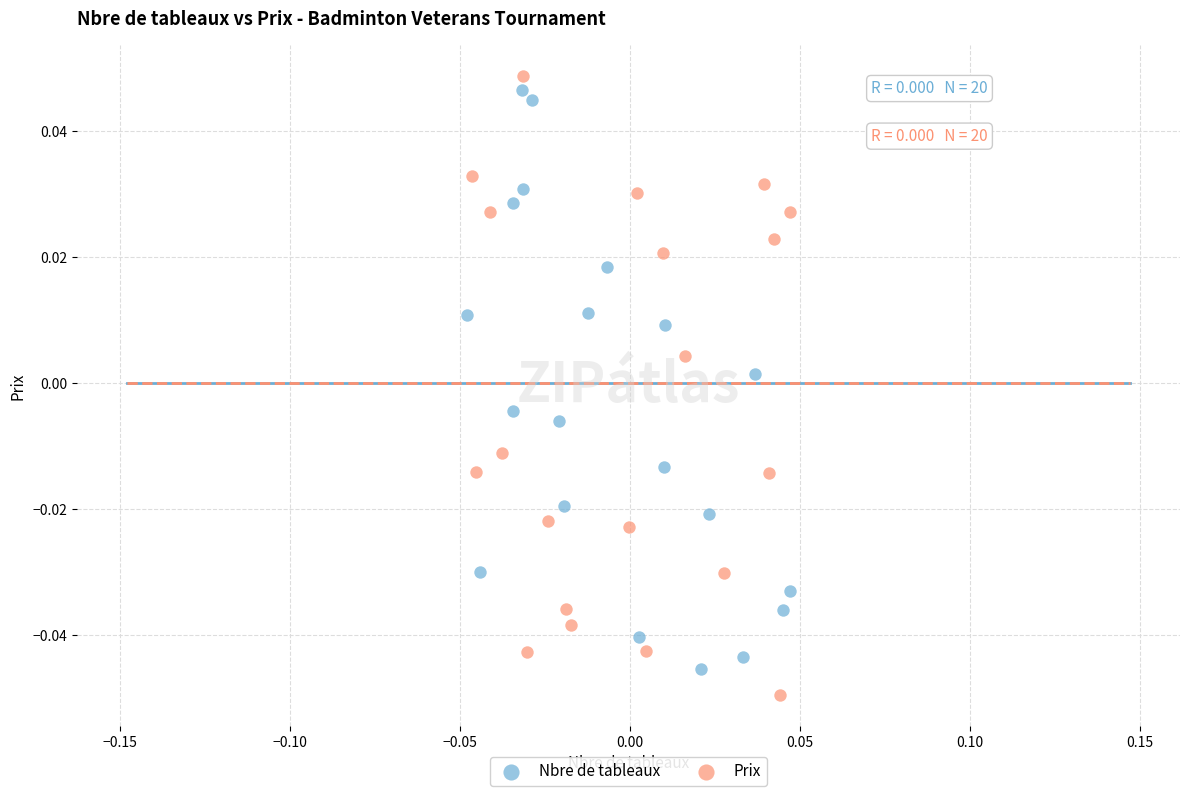

Which series contains the highest Y value?

Prix